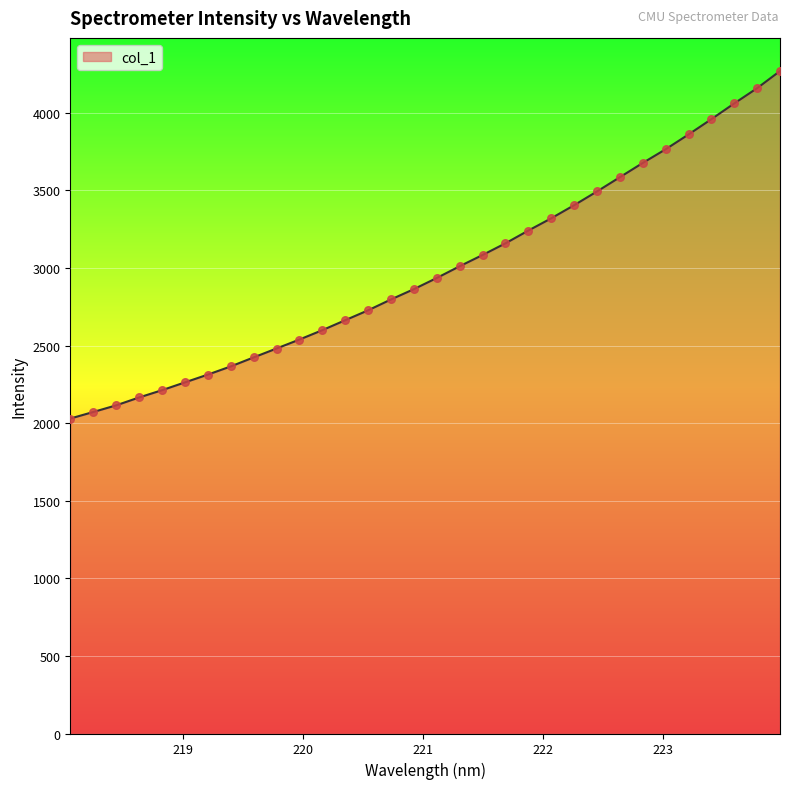

What is the difference between the maximum and minimum values?

2239.2